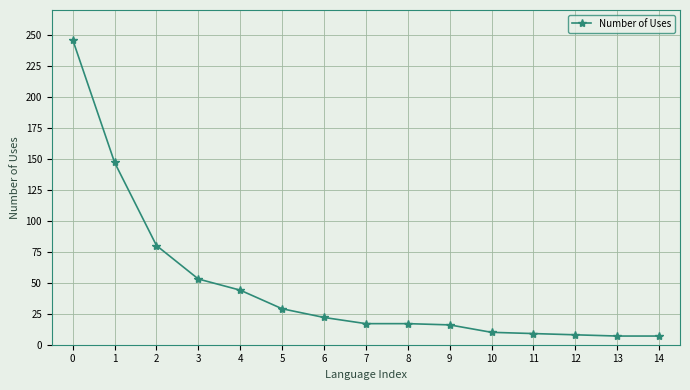

True or false: the data shows 29 at 5.

True